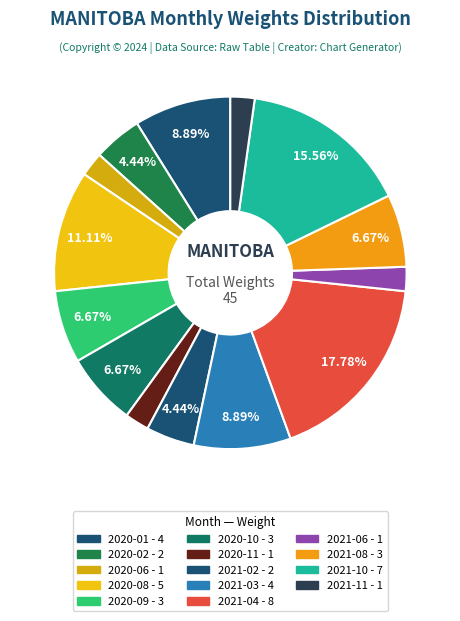

Count the number of slices in the pie.

14